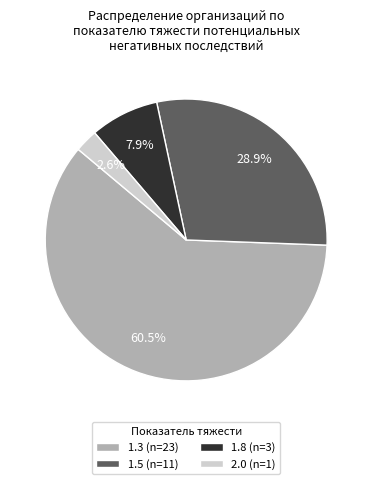

What is the ratio of the value at 1.8 (n=3) to the value at 2.0 (n=1)?

3.0